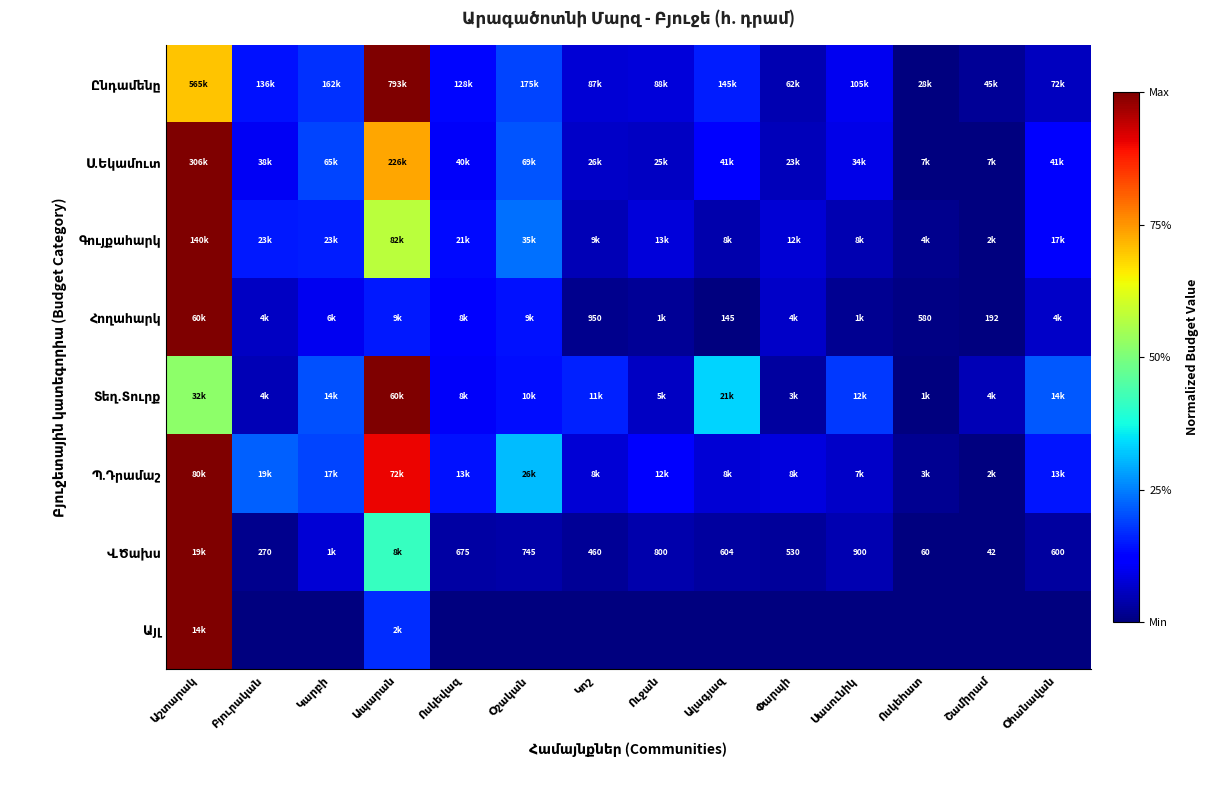

Count the number of categories in the chart.

14